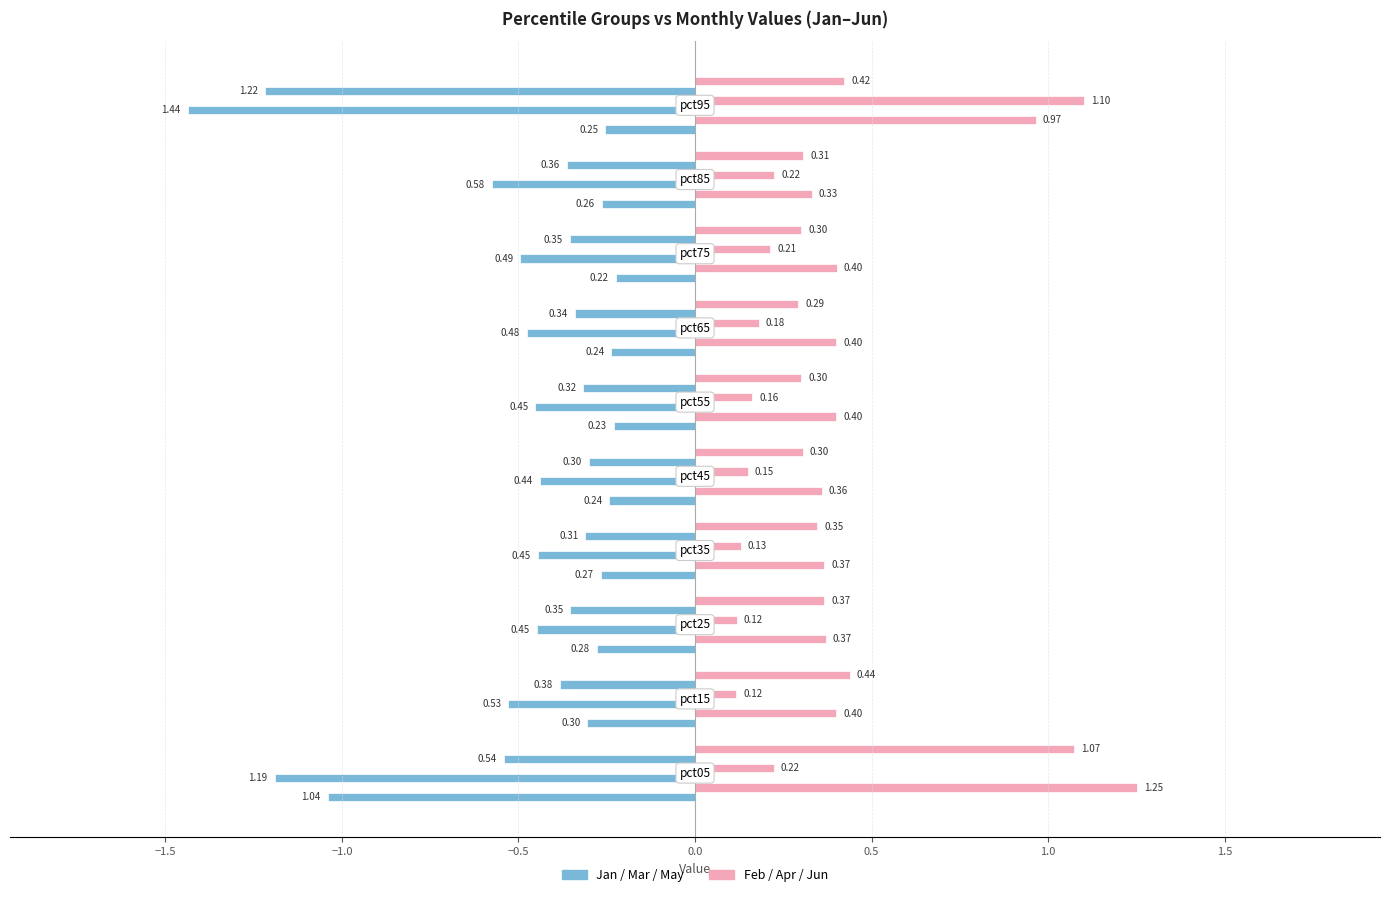

At which label does Mar reach its minimum?

pct45